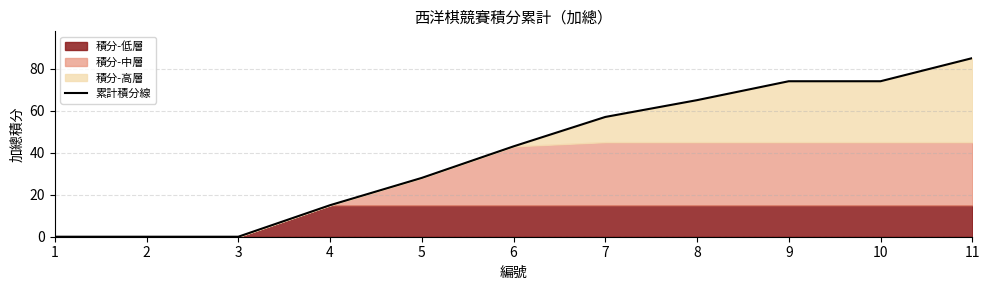

How many values are below 43?

5